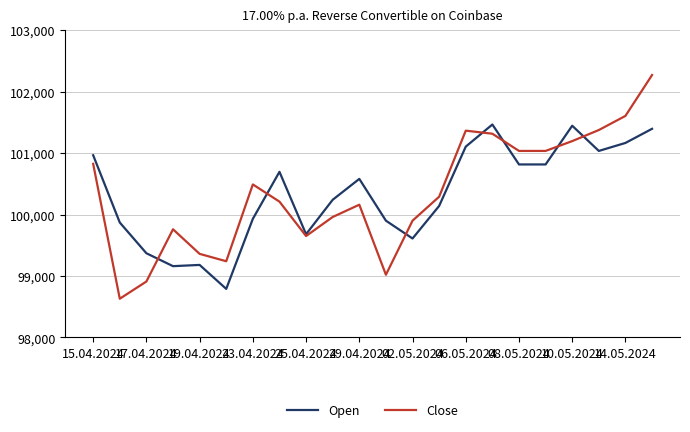

Rank the series by their maximum value, from highest to lowest.

Close, Open